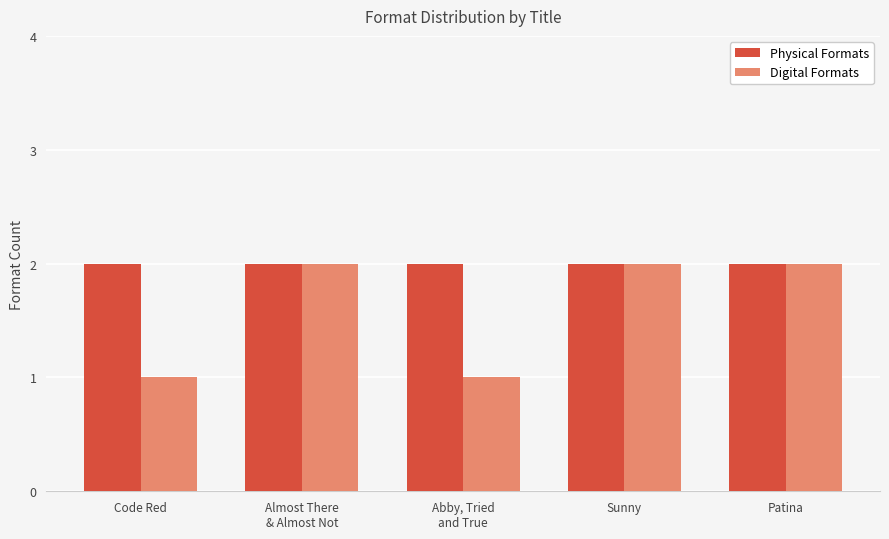

Does the chart contain any negative values?

No